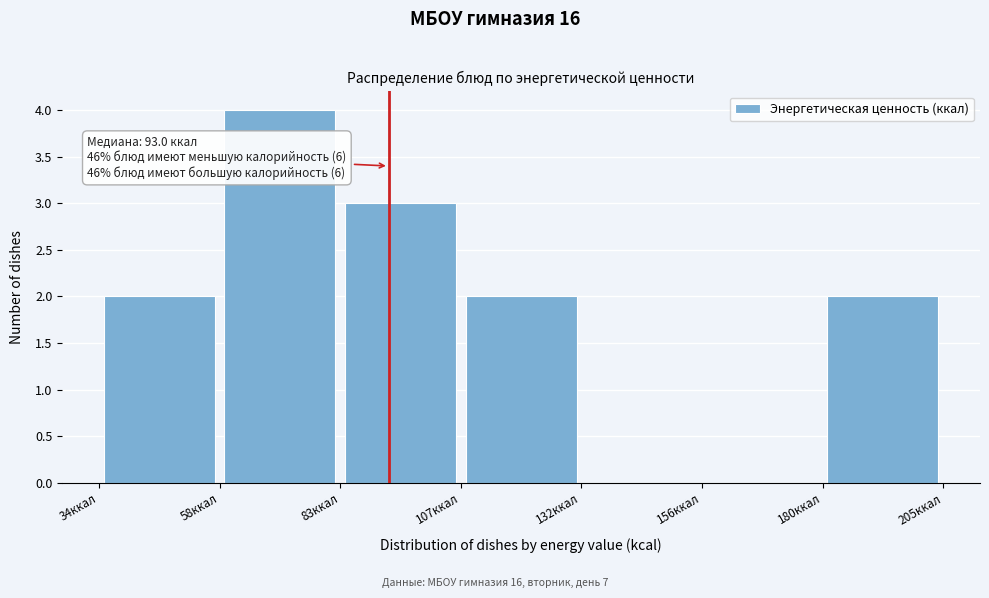

Over which range of the x-axis is the bar tallest?

60 to 85